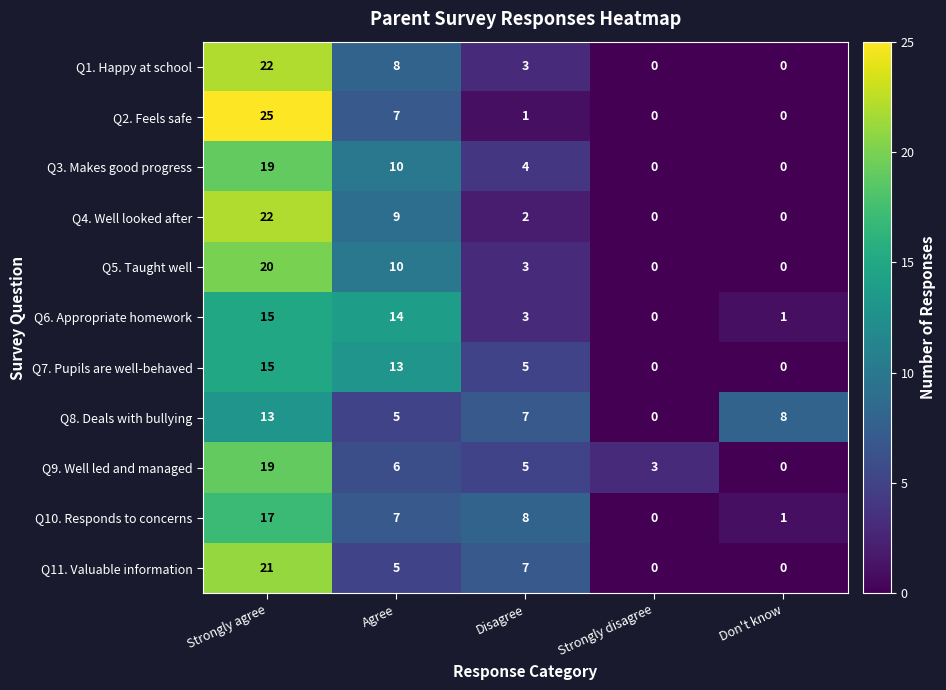

What is the difference between the highest and lowest values at Agree?

9